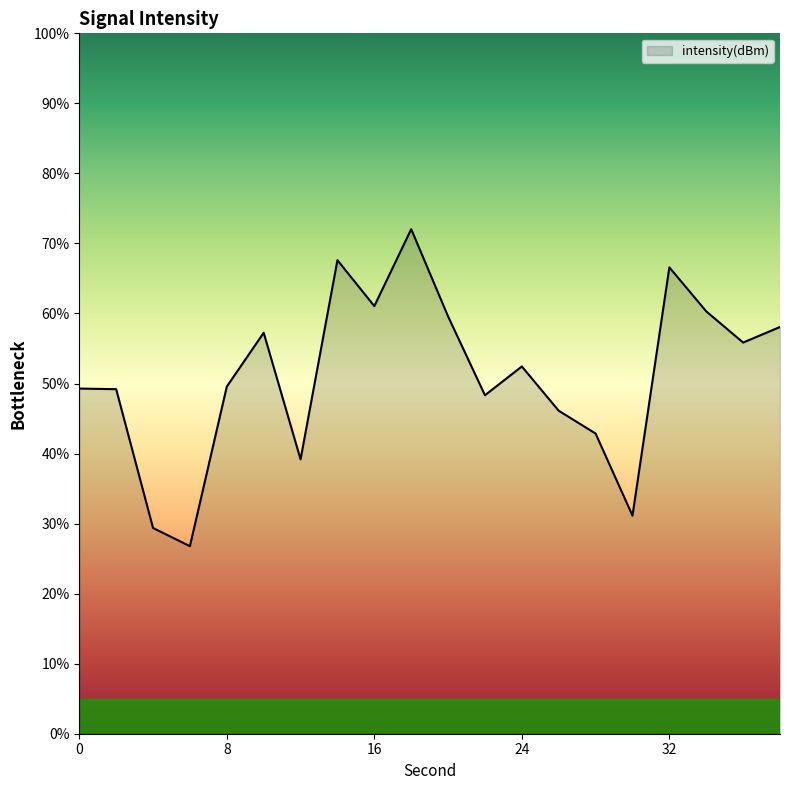

What is the greatest value displayed?

72.0